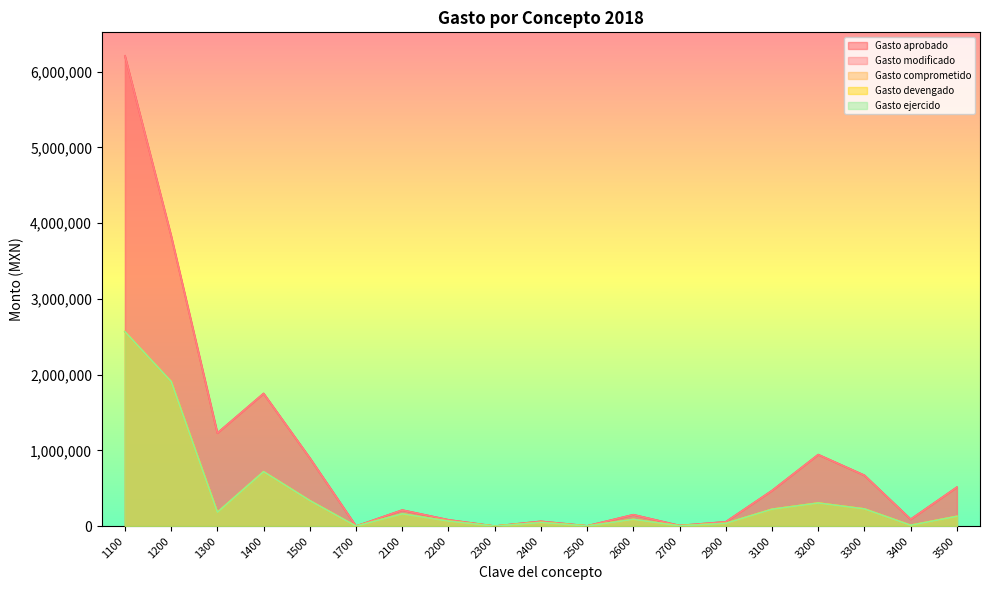

How many series are shown in this chart?

5